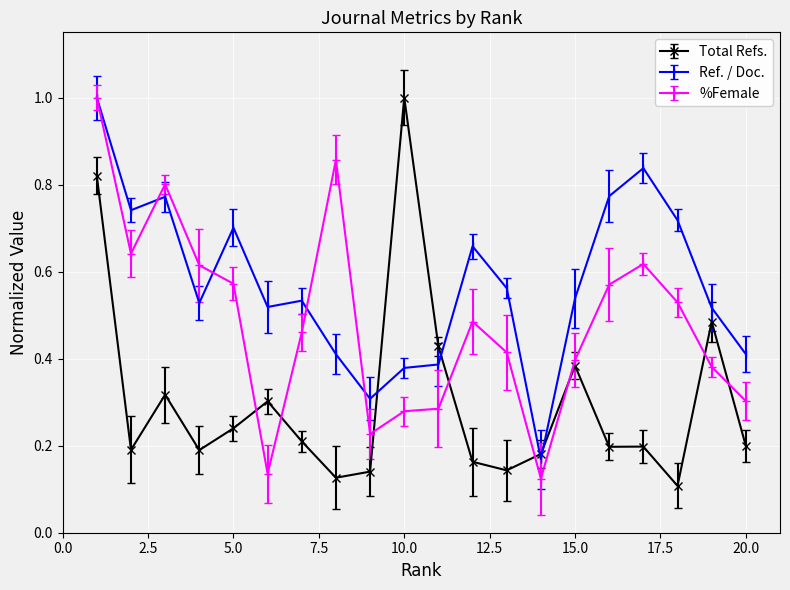

In Ref. / Doc., how many points are higher than both neighbors (excluding endpoints)?

5